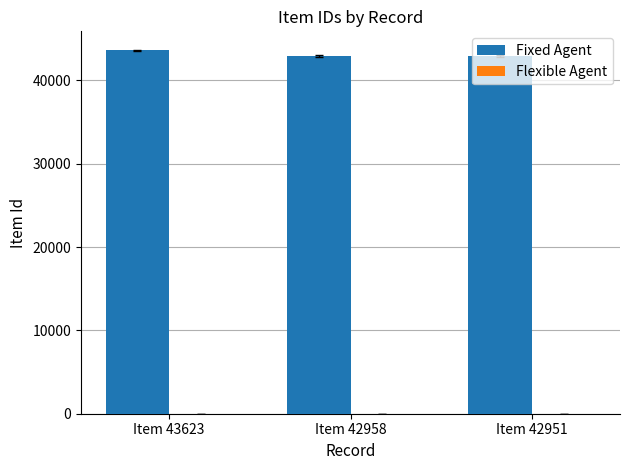

Approximately how many times larger is the value at Item 43623 compared to Item 42958?

1.0